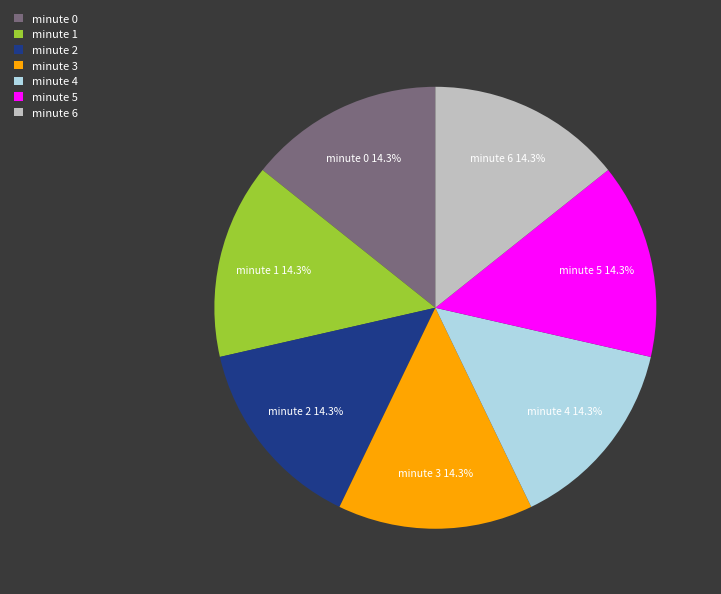

Does minute 3 account for over 50% of the chart?

No